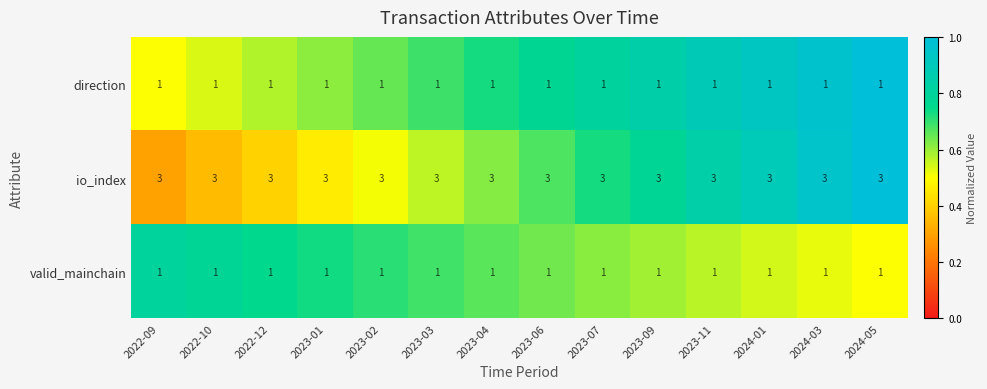

What is the maximum value shown in the chart?

3